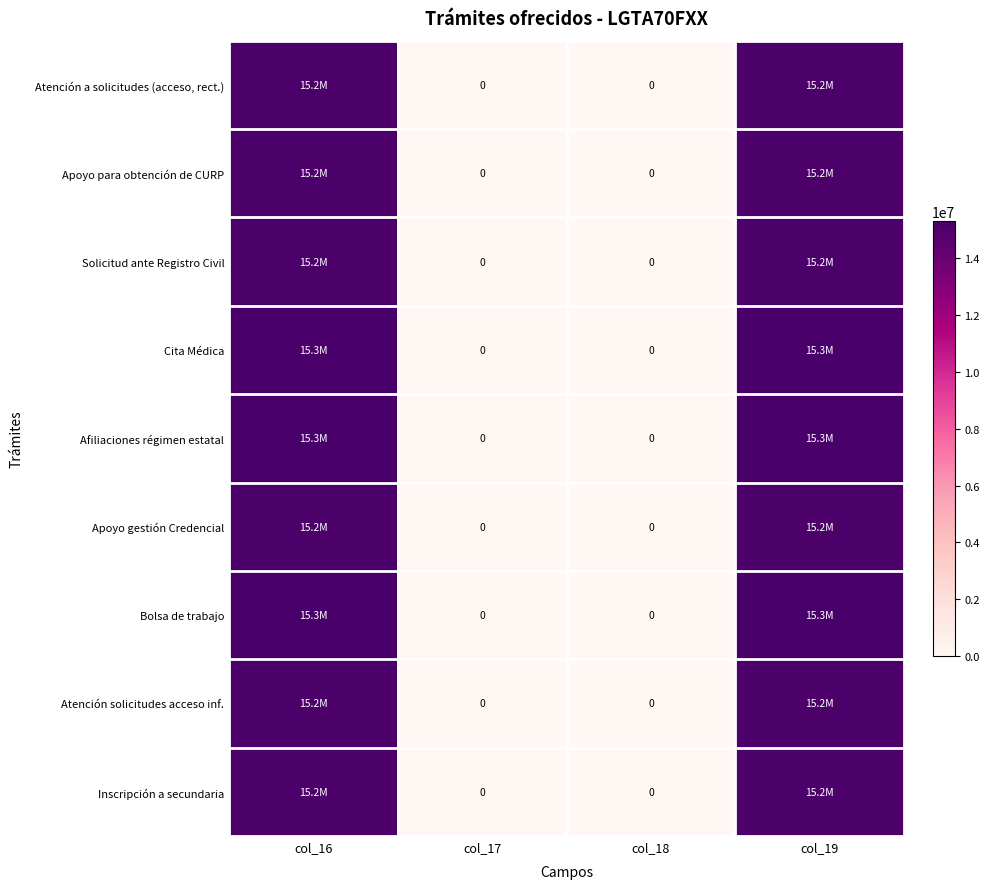

Is it true that Afiliaciones régimen estatal equals 6605429 at col_18?

False